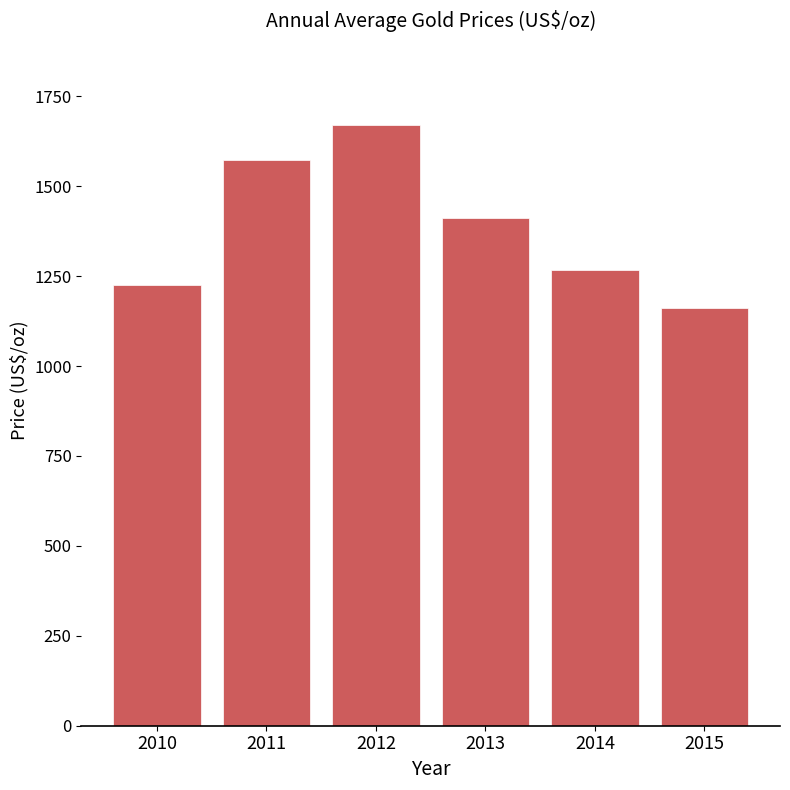

What is the greatest value displayed?

1669.0